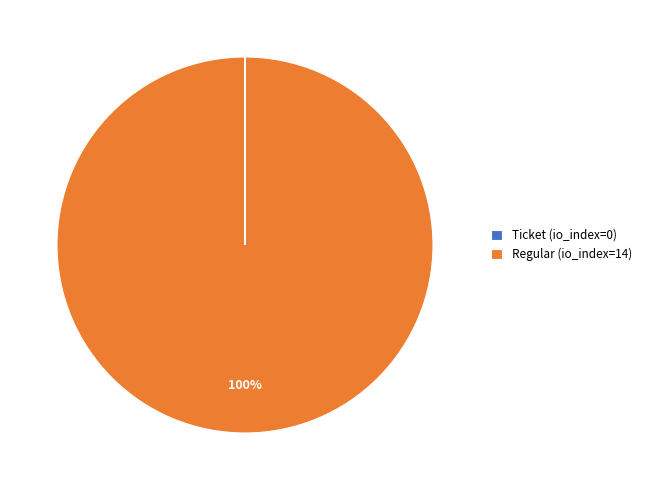

The Regular (io_index=14) slice represents 100% of the pie. True or false?

True